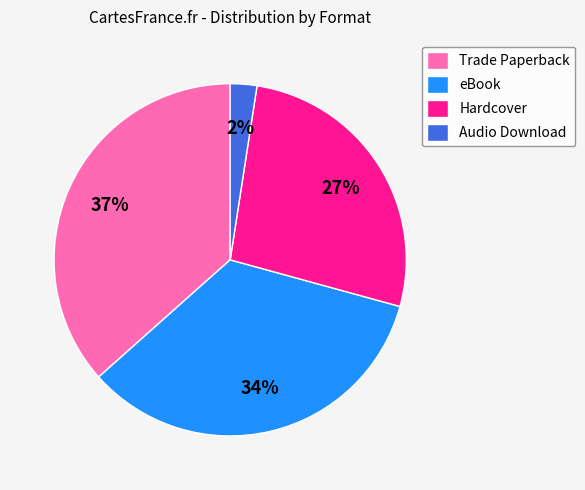

To the nearest percent, what is the average slice percentage?

25%